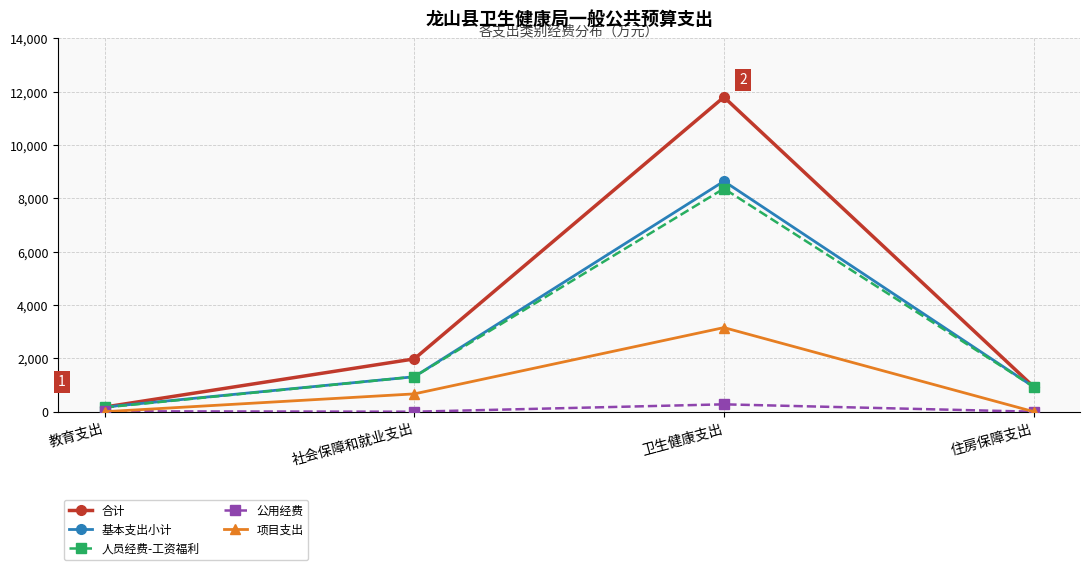

In 合计, how many points are higher than both neighbors (excluding endpoints)?

1